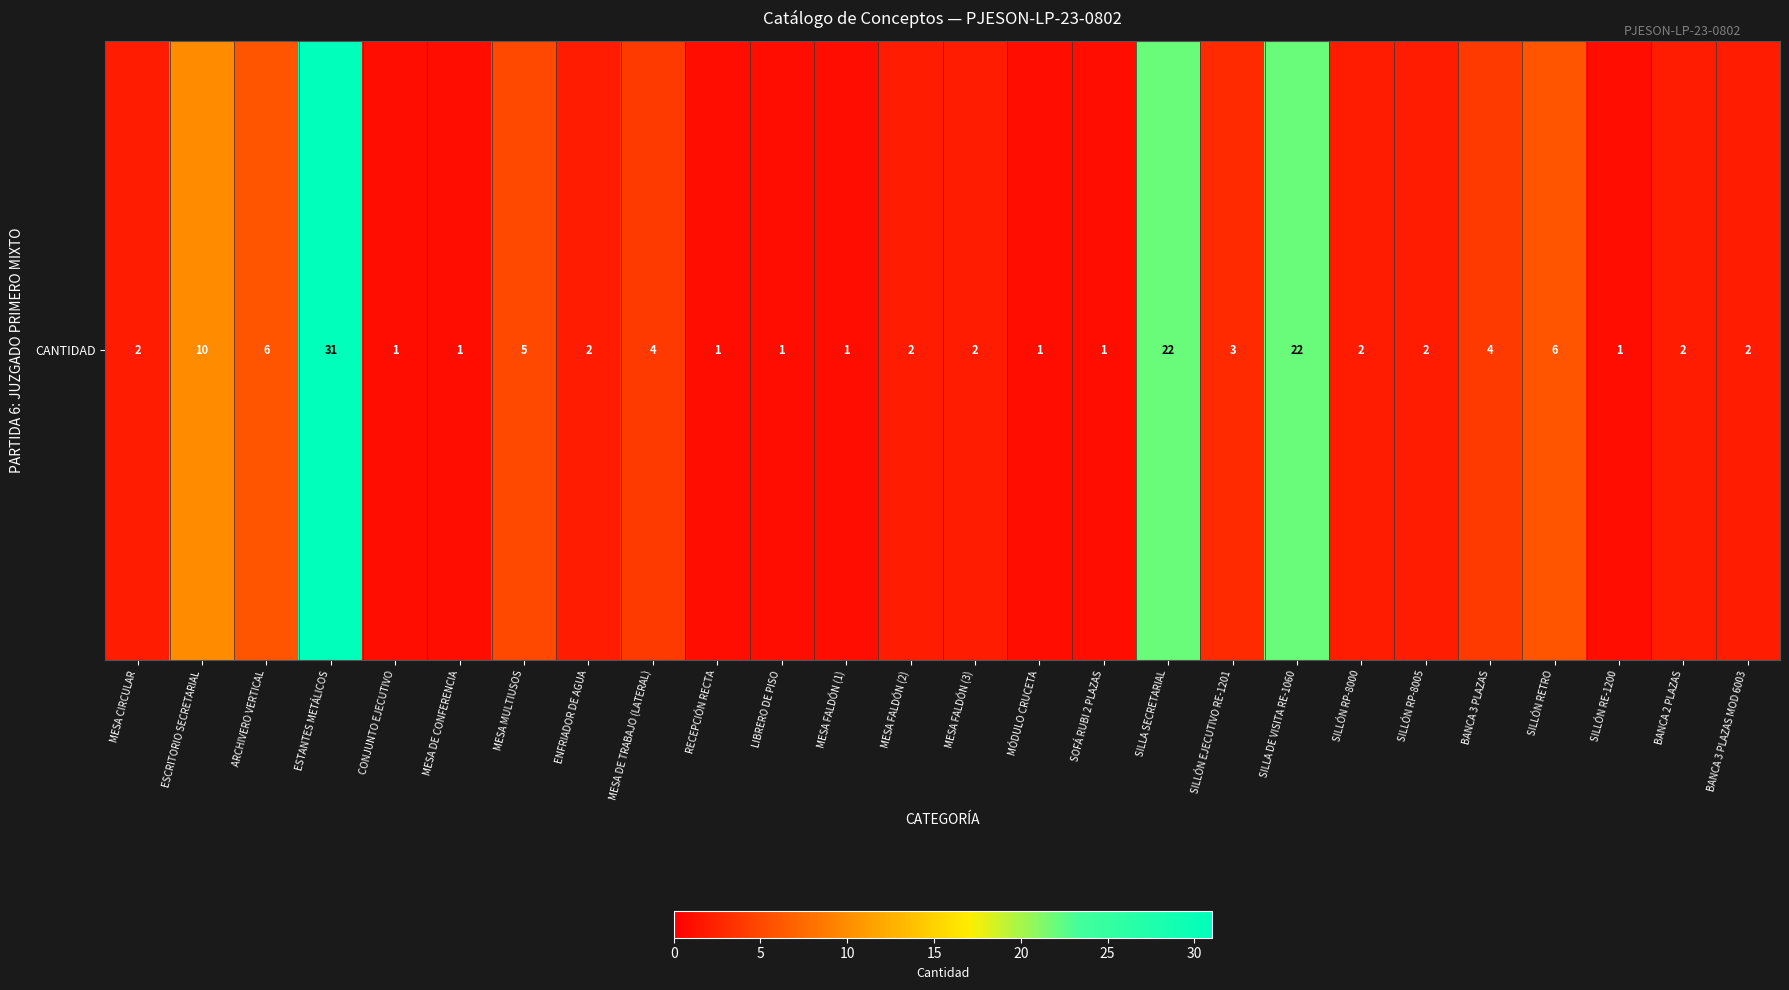

At which label is the value closest to 16?

ESCRITORIO SECRETARIAL